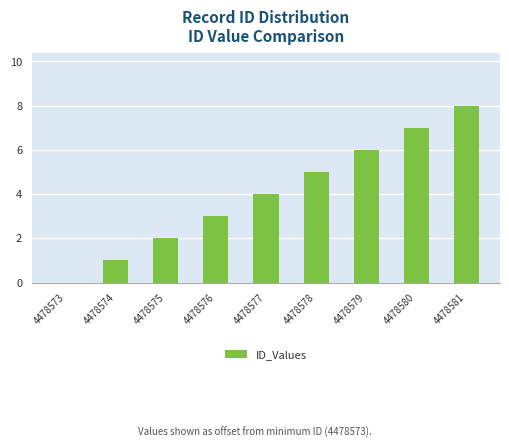

What is the change in value from 4478574 to 4478579?

+5